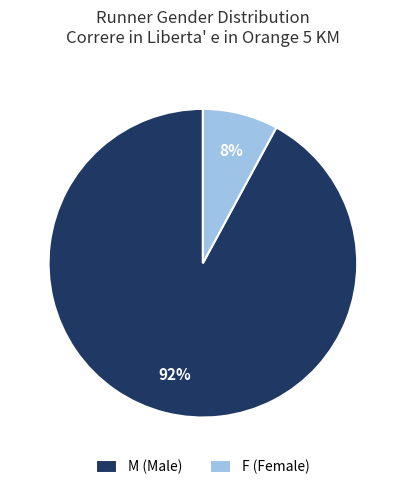

Combined, do F (Female) and M (Male) account for over 50%?

Yes